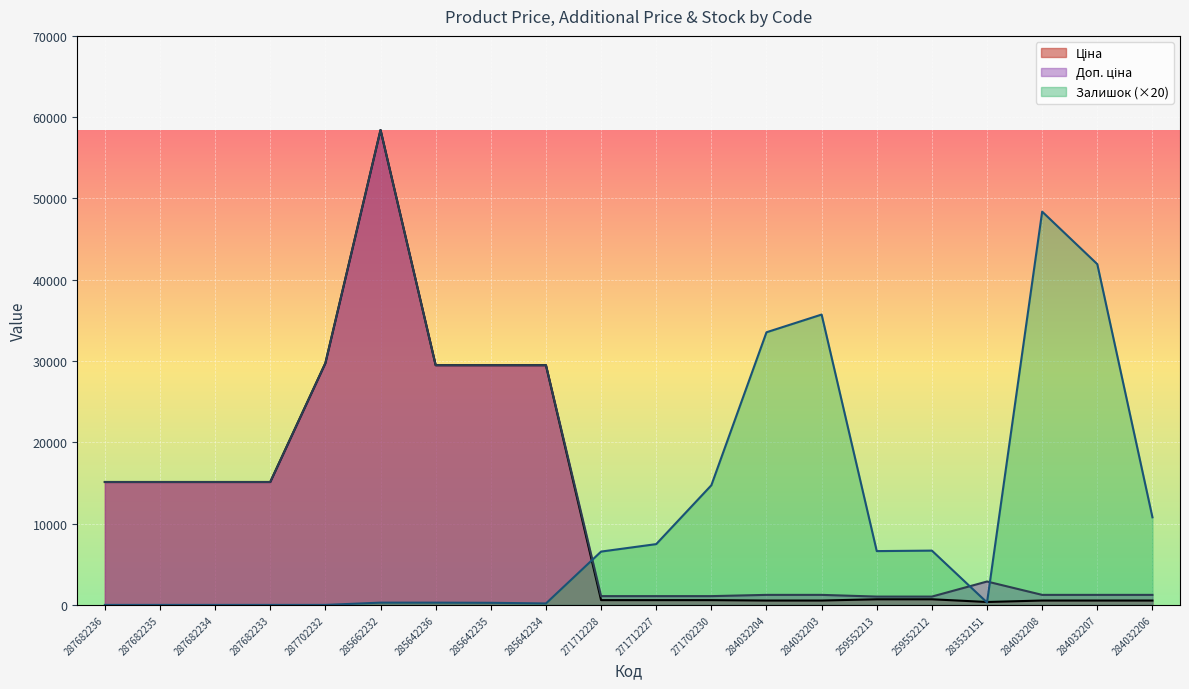

List the series in order of their peak value, lowest first.

Залишок, Ціна, Доп. ціна